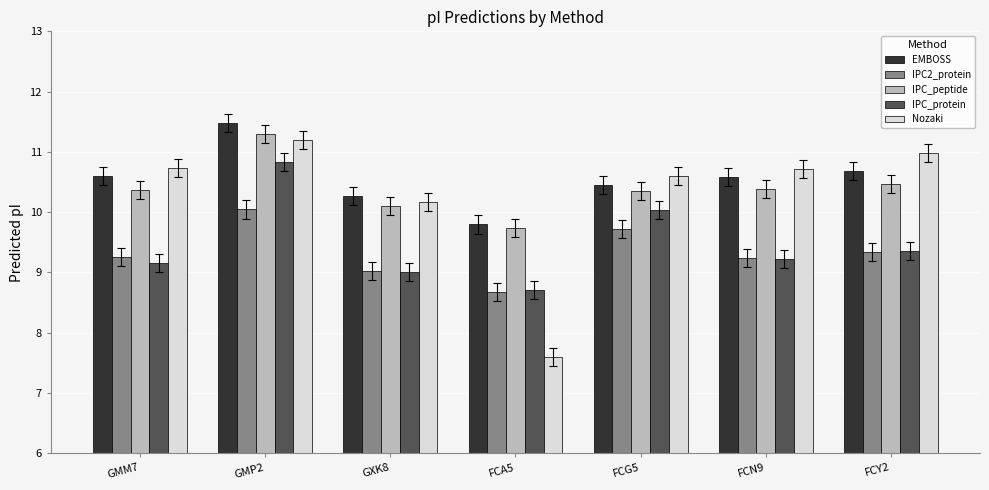

What is the total value across all series at GMM7?

50.1